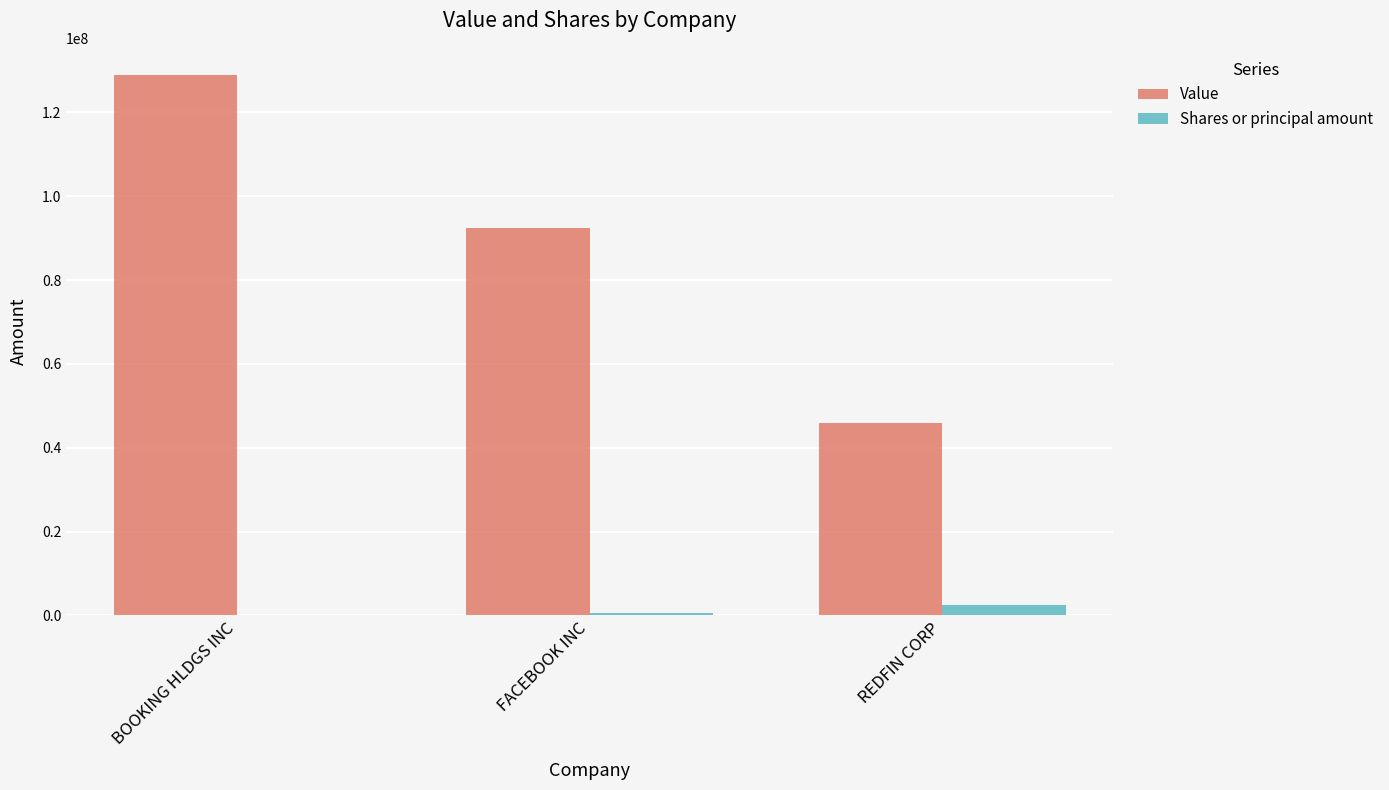

At which label does Value first exceed 92427000?

BOOKING HLDGS INC